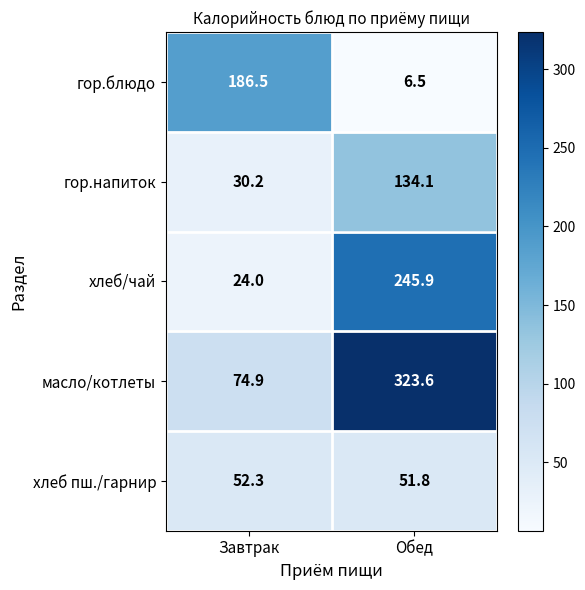

What is the difference between the maximum and minimum values in the масло/котлеты series?

248.7